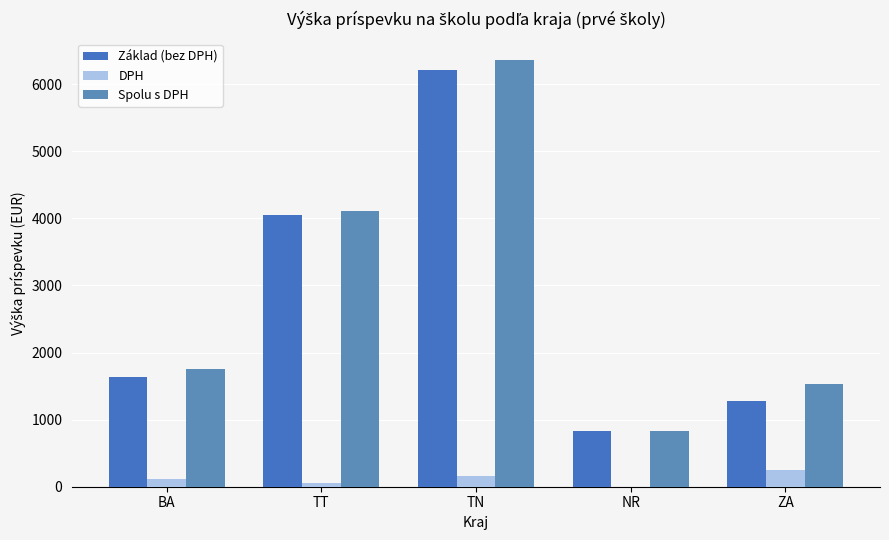

What is the average value of the Spolu s DPH series?

2914.6